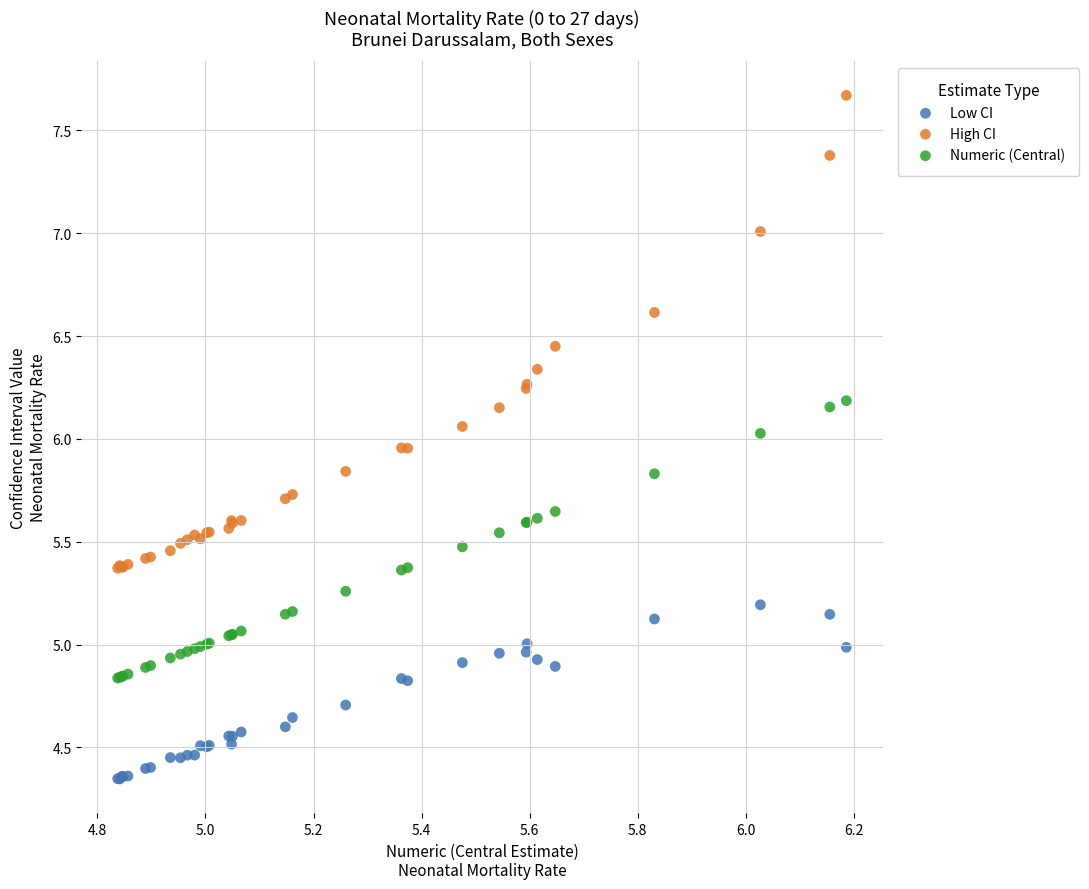

Which series has the largest Y range (max minus min)?

High CI